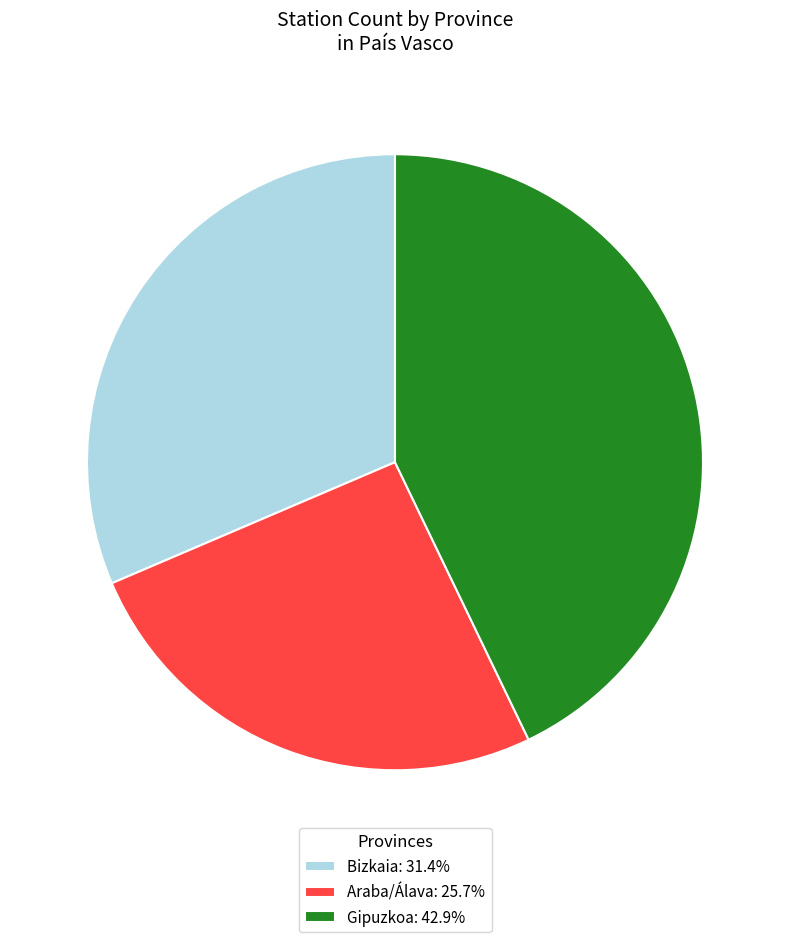

Does any single category account for the majority?

No